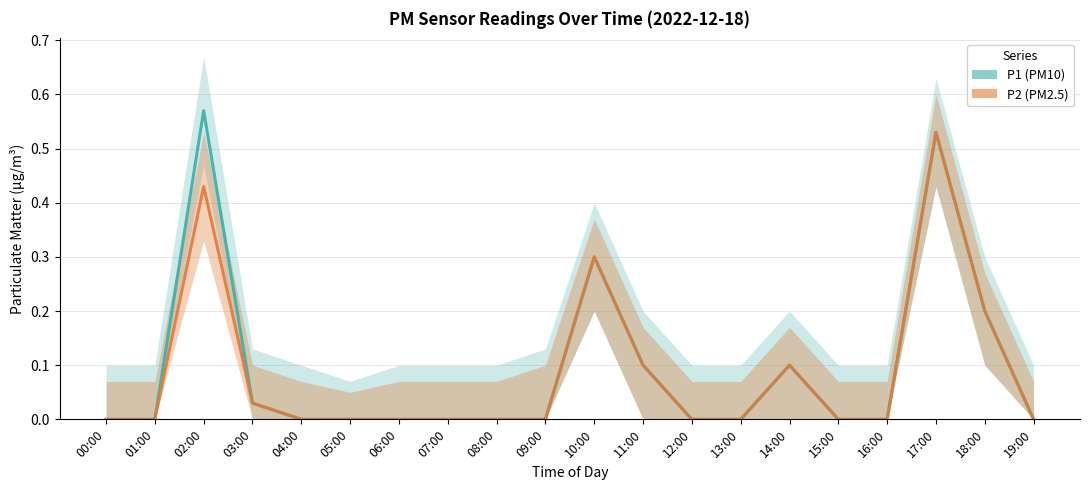

What is the value of the P2 (PM2.5) point at the 19th from the left?

0.2